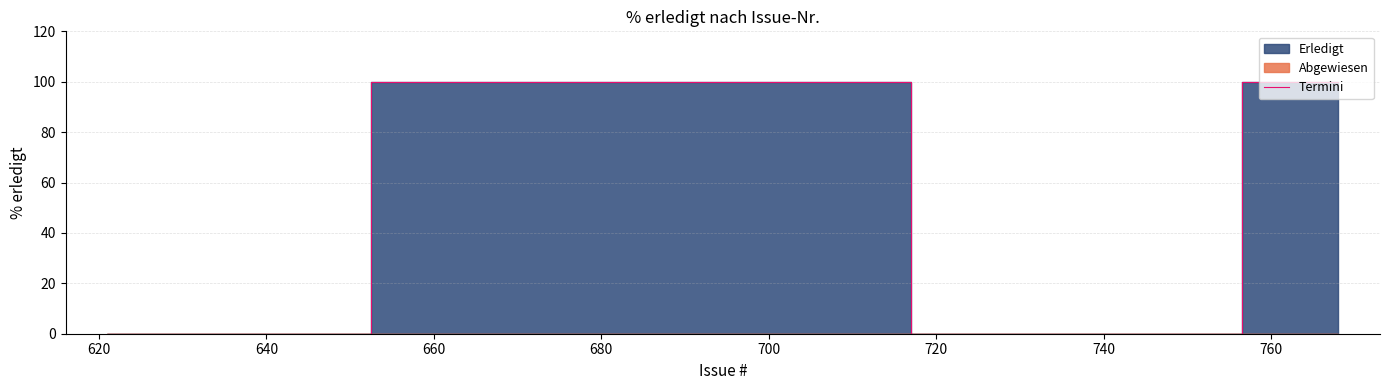

How many positive values are there?

5